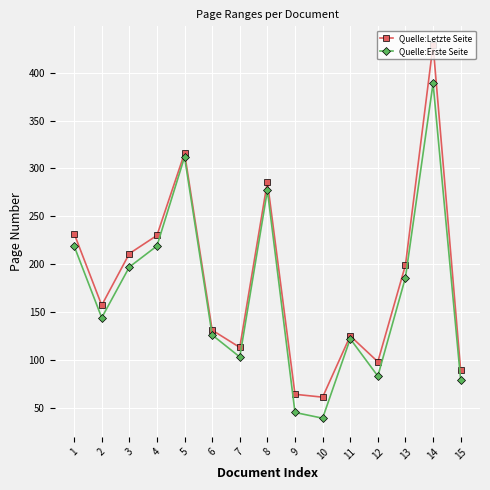

At 5, list the series in order from smallest to largest.

Quelle:Erste Seite, Quelle:Letzte Seite